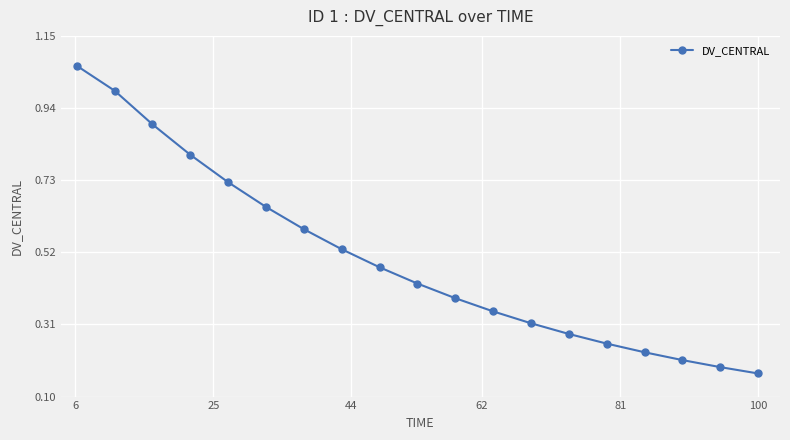

What is the value of the 4th point from the left?

0.8